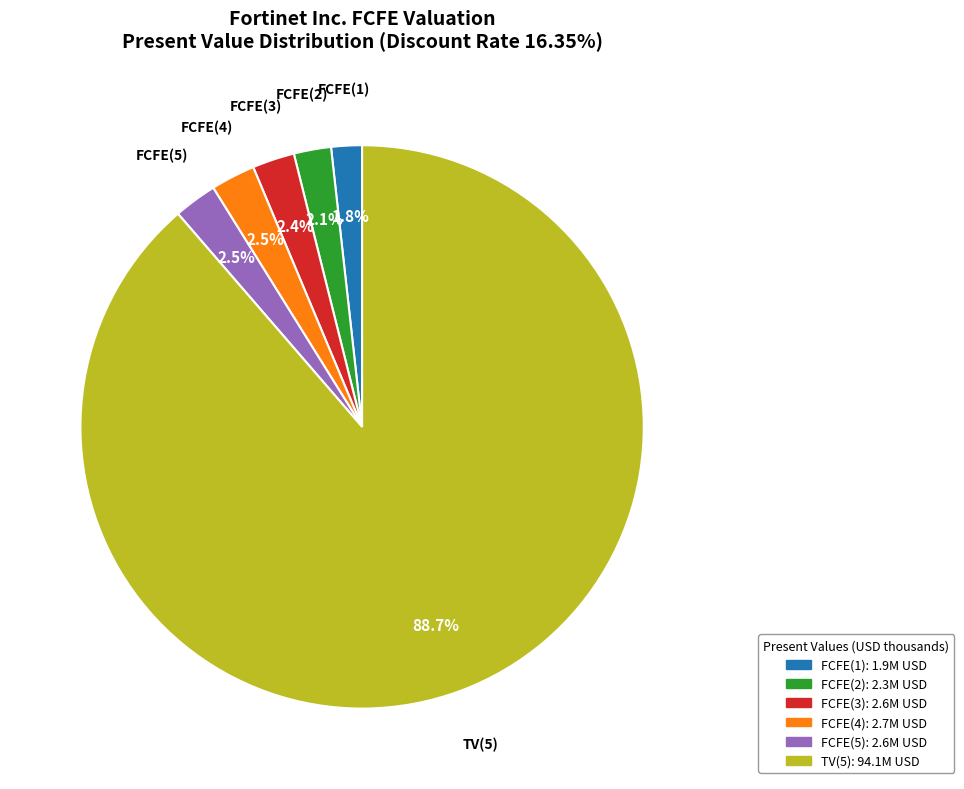

What is the largest slice in the pie chart?

TV(5)